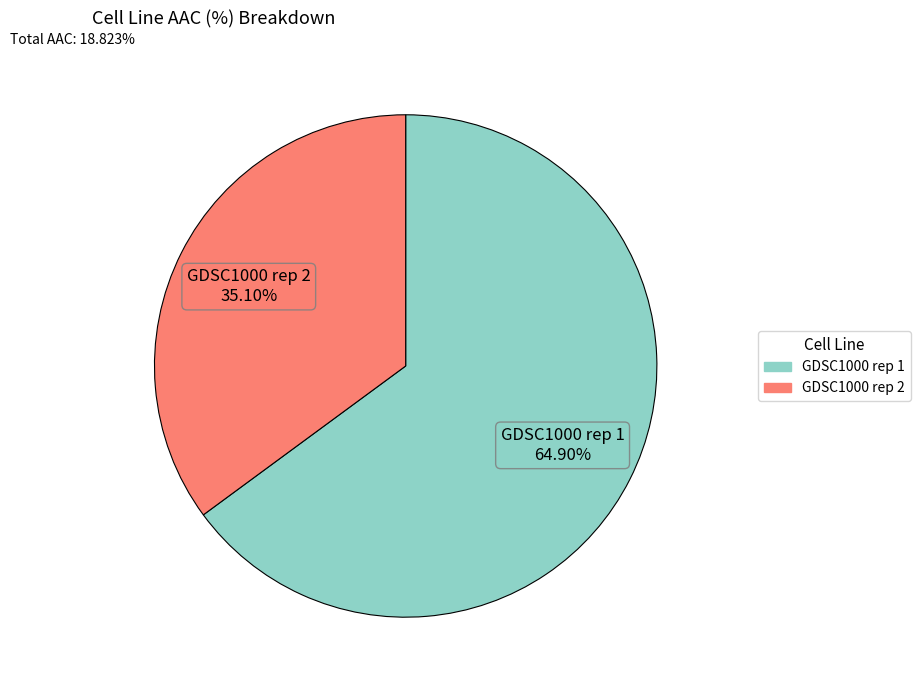

What percentage is the GDSC1000 rep 1 slice, to the nearest percent?

65%